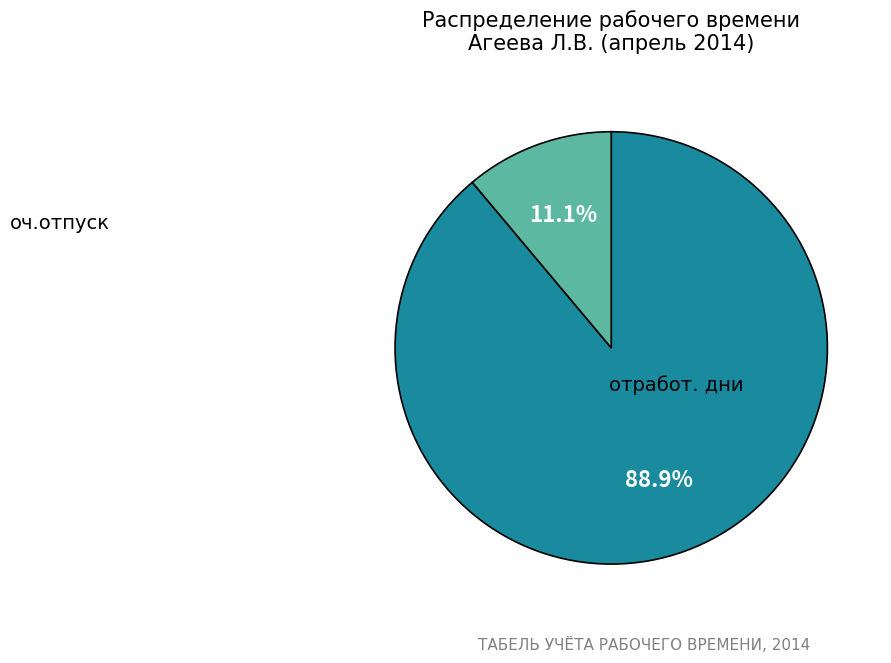

Count the number of slices in the pie.

2